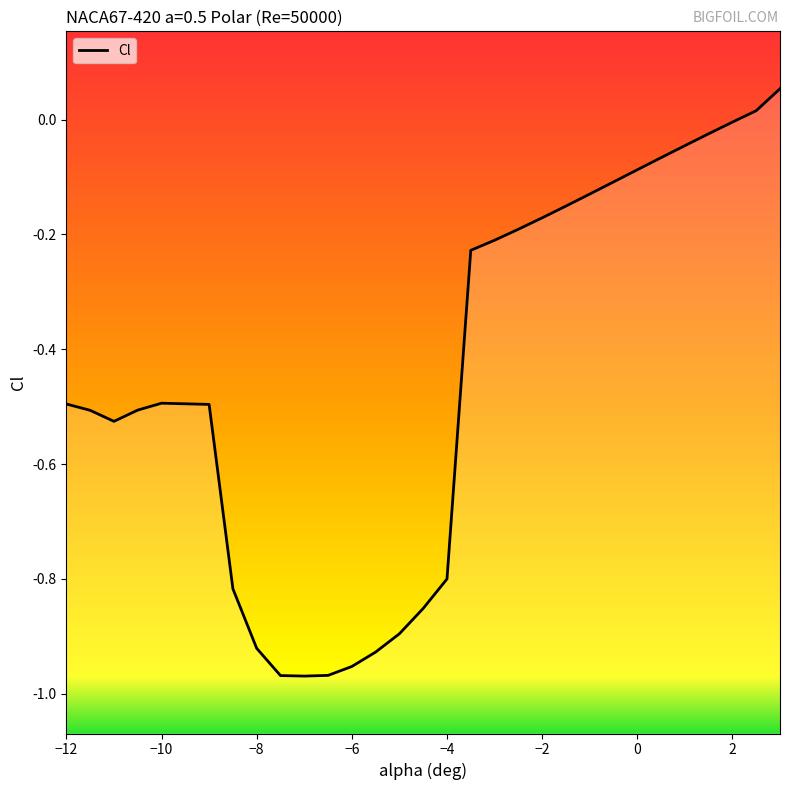

The chart shows a value of -0.1 at 0. True or false?

False